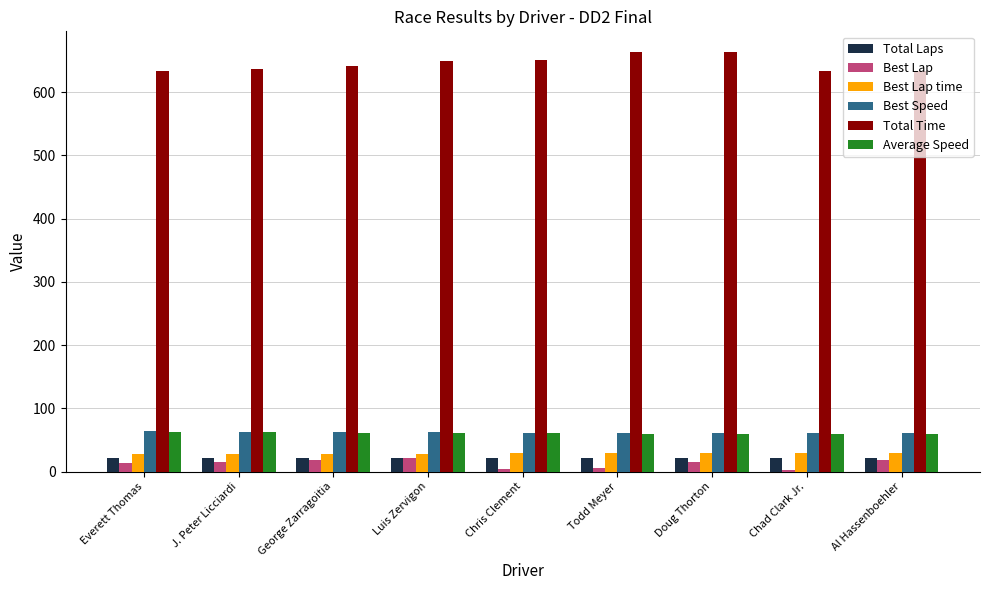

What is the highest value of the Best Lap series?

22.0